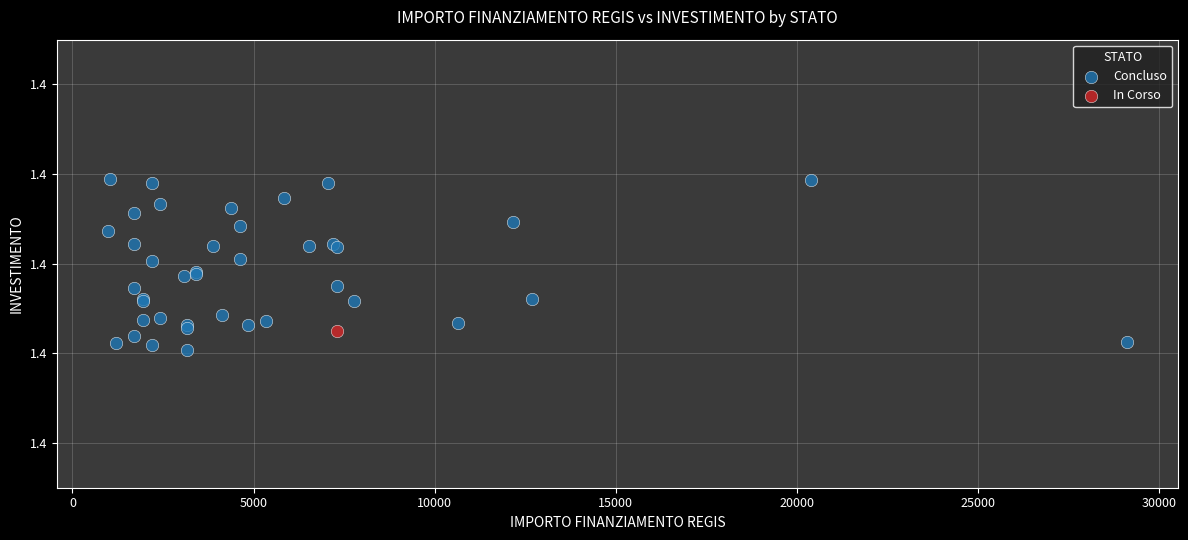

What are all the series names shown in the legend?

Concluso, In Corso